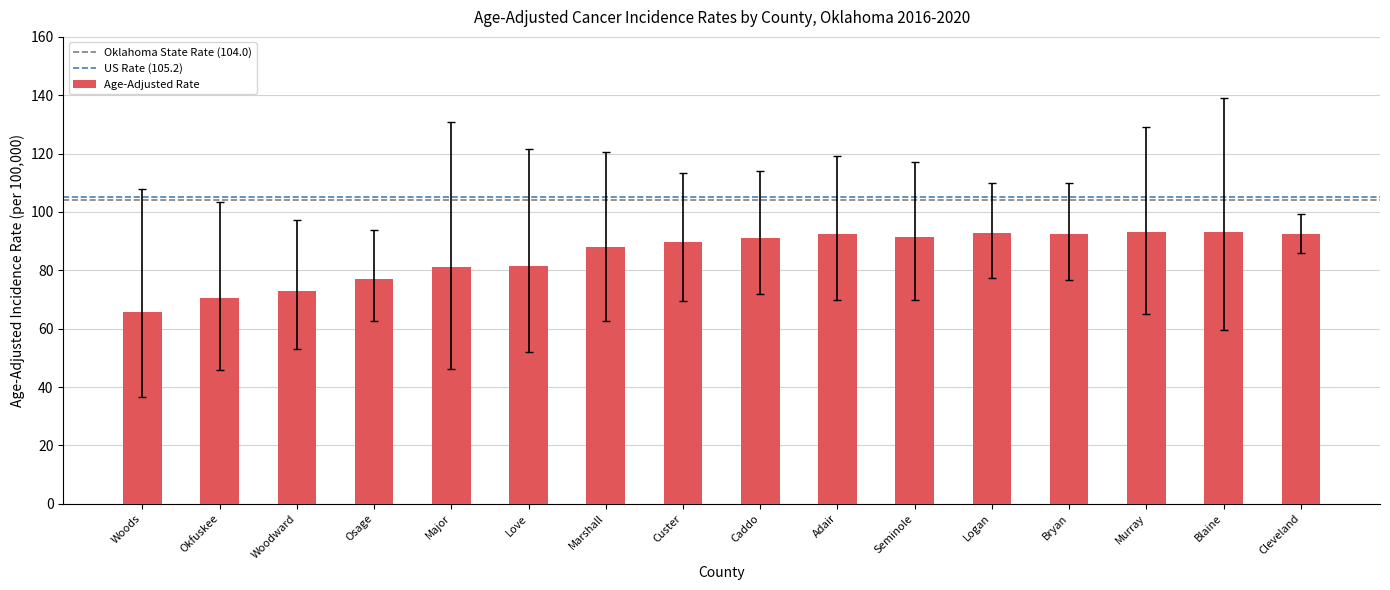

What is the value of the 10th bar from the left?

92.3